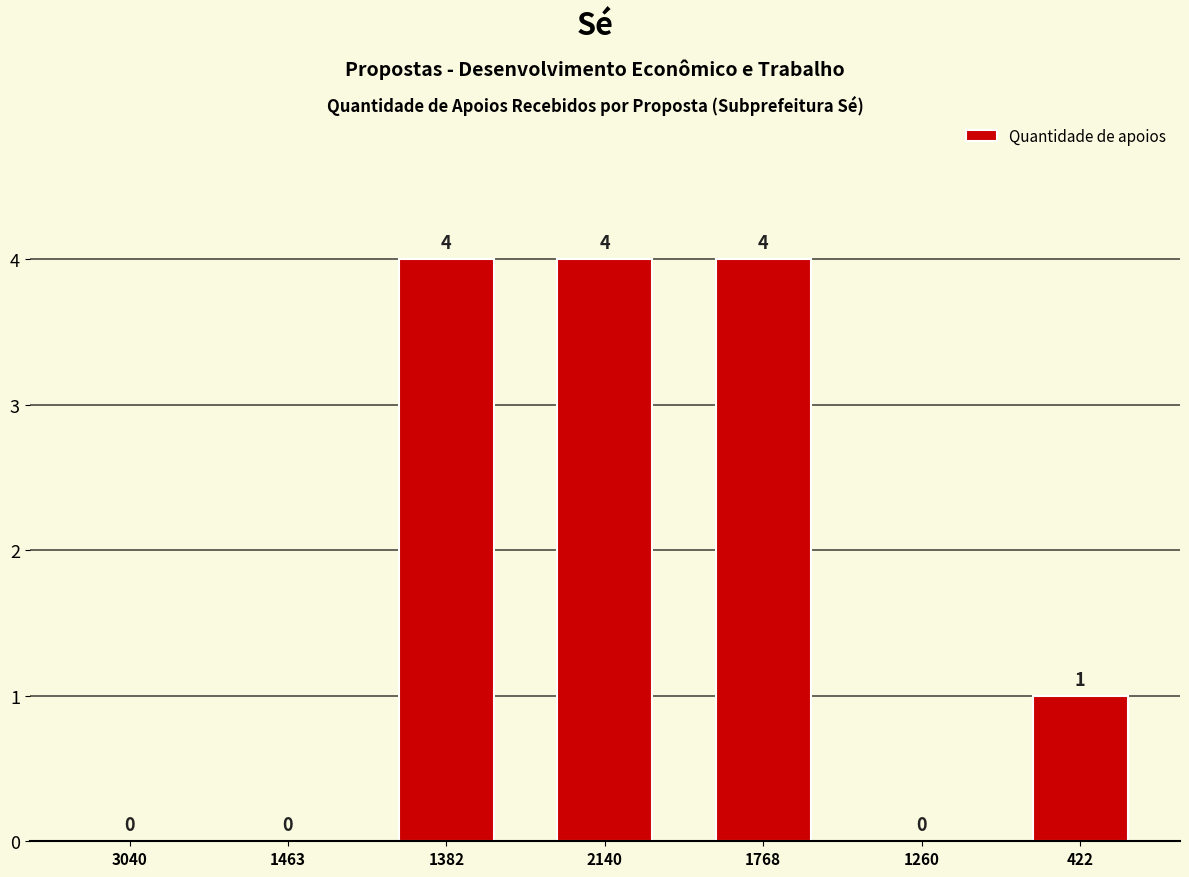

Is it true that the value at 1463 is 0?

True